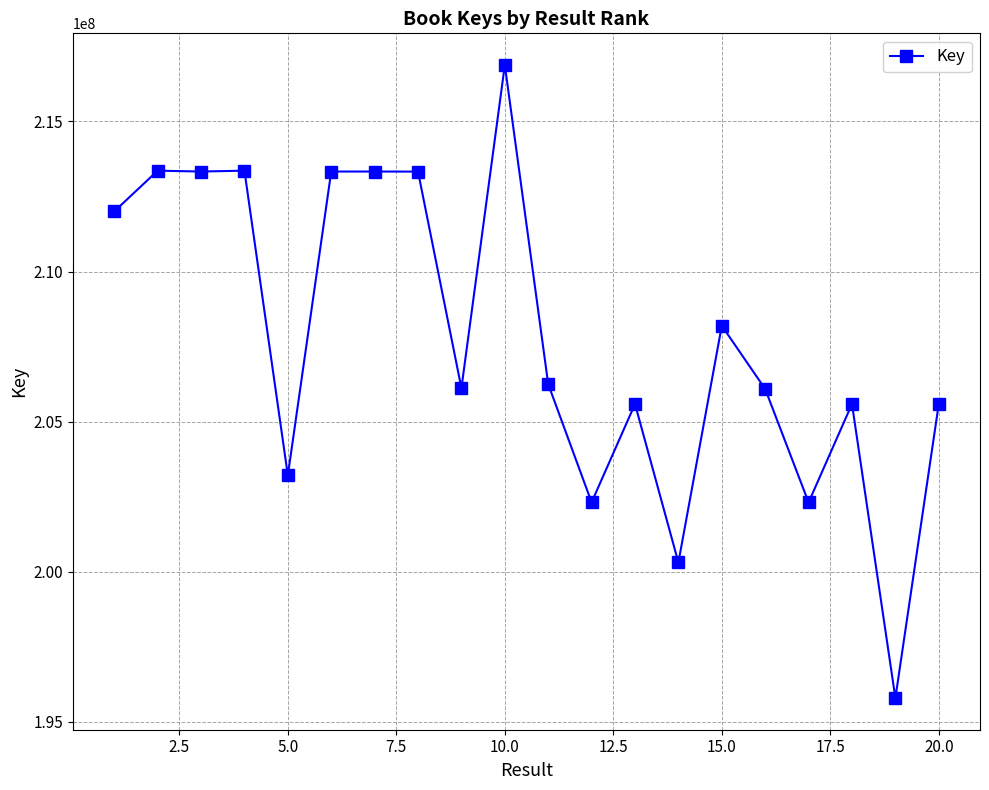

What is the sum of all values?

4156236423